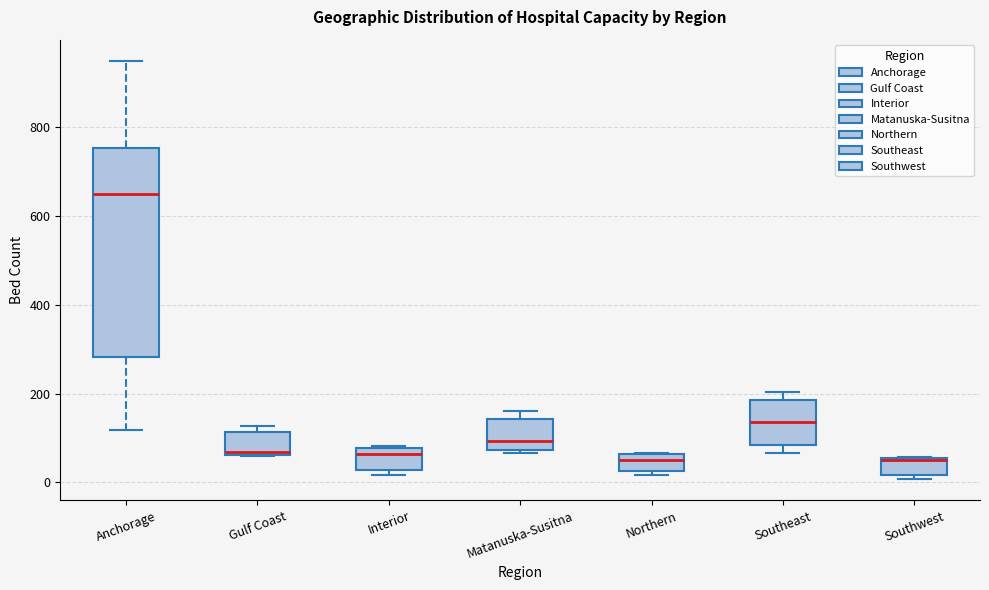

Reading left to right, transcribe this box plot: for each box, give where its median line is, the range the box spans, and where its two whiskers end, as read against the y-axis. The values are not printed on the chart, so give them approximately, as read against the axis.

Anchorage: median 640, box 280 to 760, whiskers 120 to 940
Gulf Coast: median 60 (just above the box's lower edge), box 60 to 120, whiskers 60 to 120 (just above the box's upper edge)
Interior: median 60, box 20 to 80, whiskers 20 (just below the box's lower edge) to 80
Matanuska-Susitna: median 100, box 80 to 140, whiskers 60 to 160
Northern: median 60 (just below the box's upper edge), box 20 to 60, whiskers 20 (just below the box's lower edge) to 60
Southeast: median 140, box 80 to 180, whiskers 60 to 200
Southwest: median 60, box 20 to 60, whiskers 0 to 60